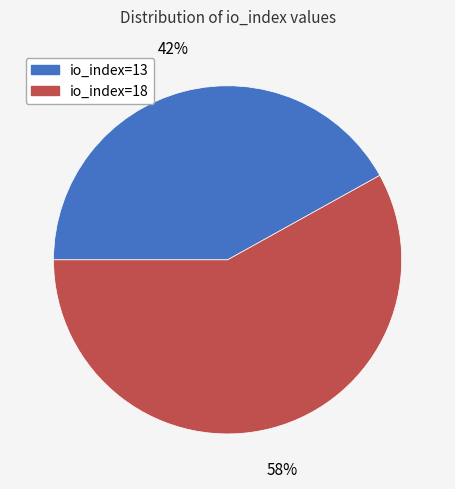

What is the smallest slice in the pie chart?

io_index=13